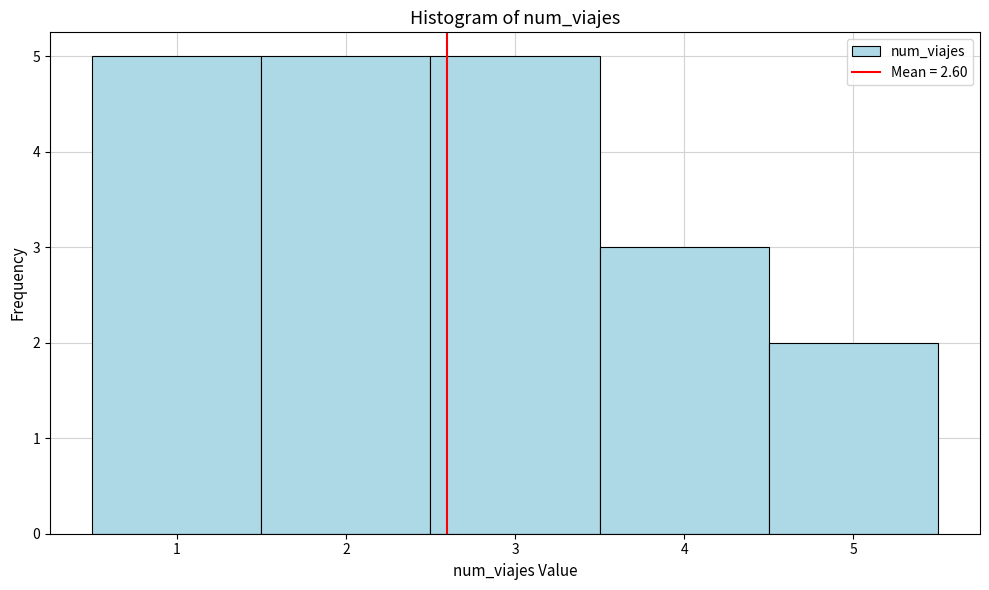

Reading left to right, transcribe this chart: for each bar, give the range it covers on the x-axis and its height. The values are not printed on the chart, so give them approximately, as read against the axis.

0.5 to 1.5: 5
1.5 to 2.5: 5
2.5 to 3.5: 5
3.5 to 4.5: 3
4.5 to 5.5: 2